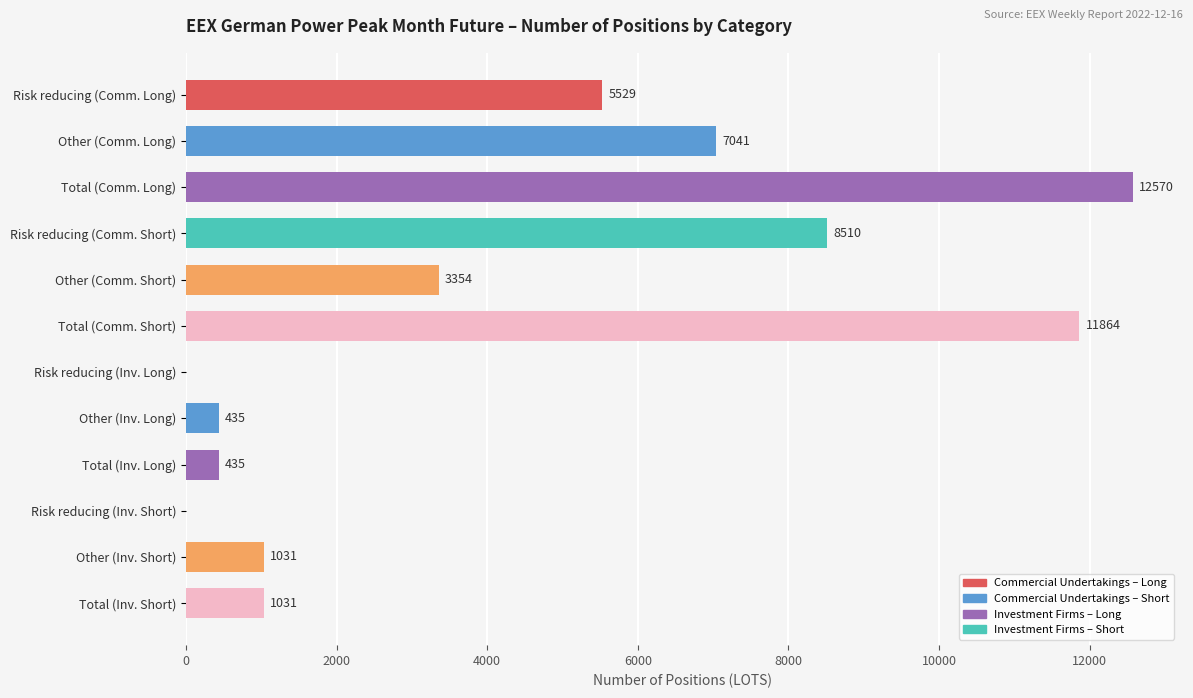

Count the number of data series in this chart.

1